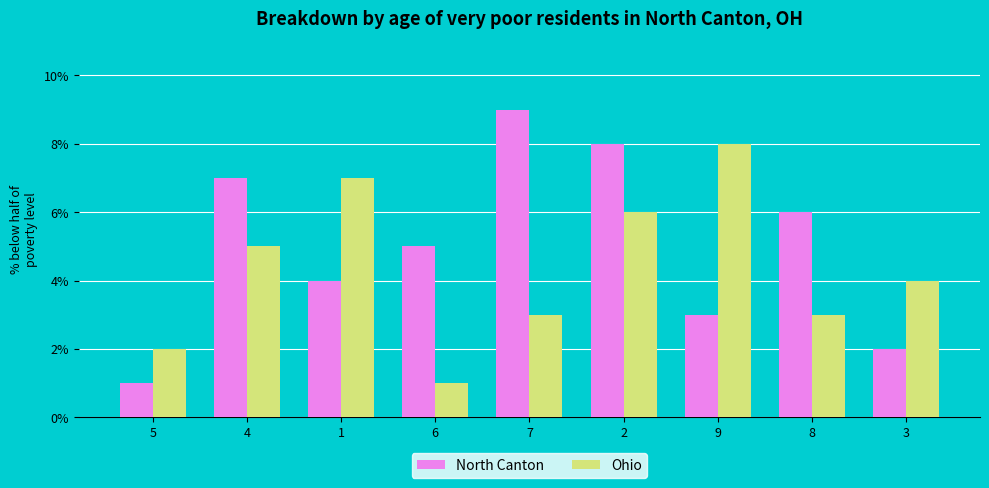

List the labels in order of North Canton value, smallest first.

5, 3, 9, 1, 6, 8, 4, 2, 7